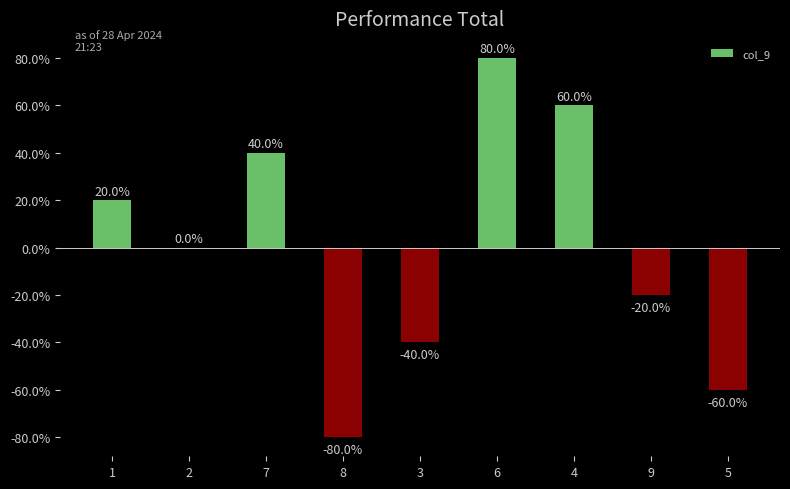

What is the difference between the values at 9 and 8?

60